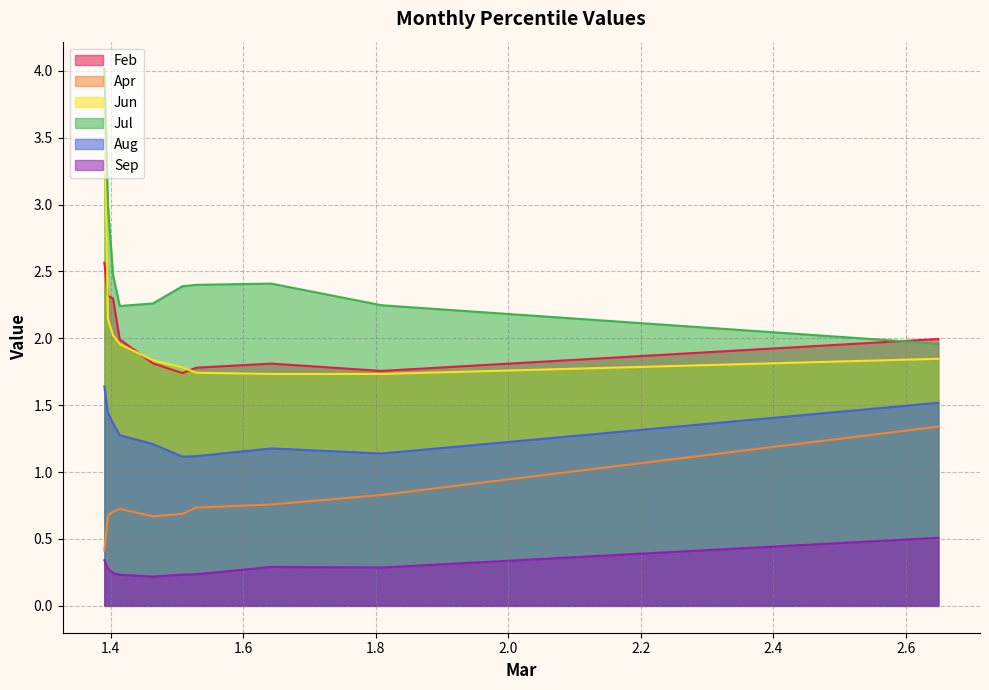

What is the smallest value displayed?

0.2